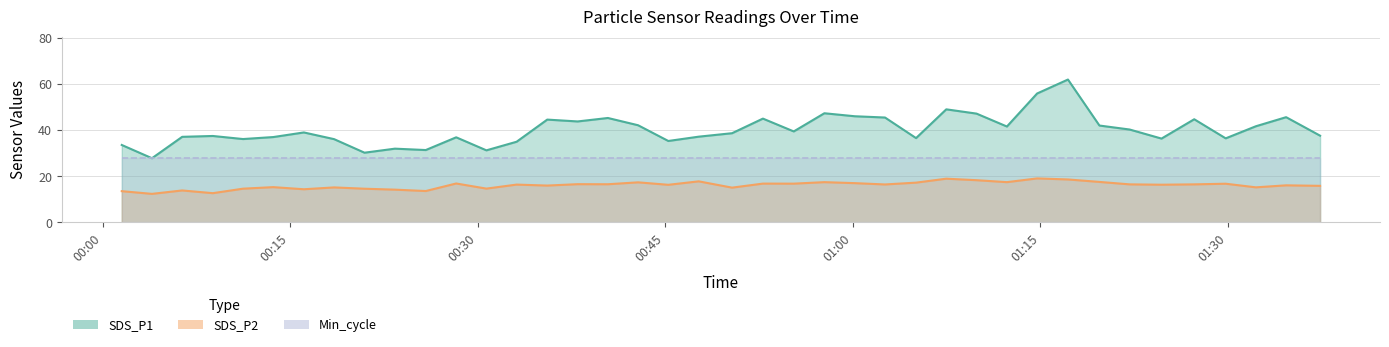

What is the minimum value shown in the chart?

12.4